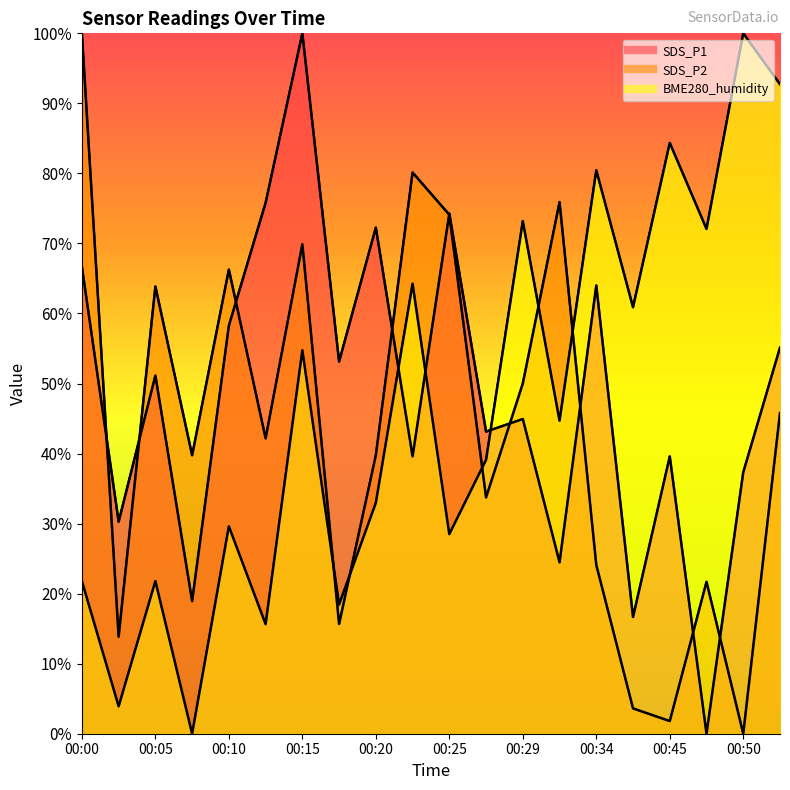

Is it true that BME280_humidity equals 26.2 at 00:12?

False